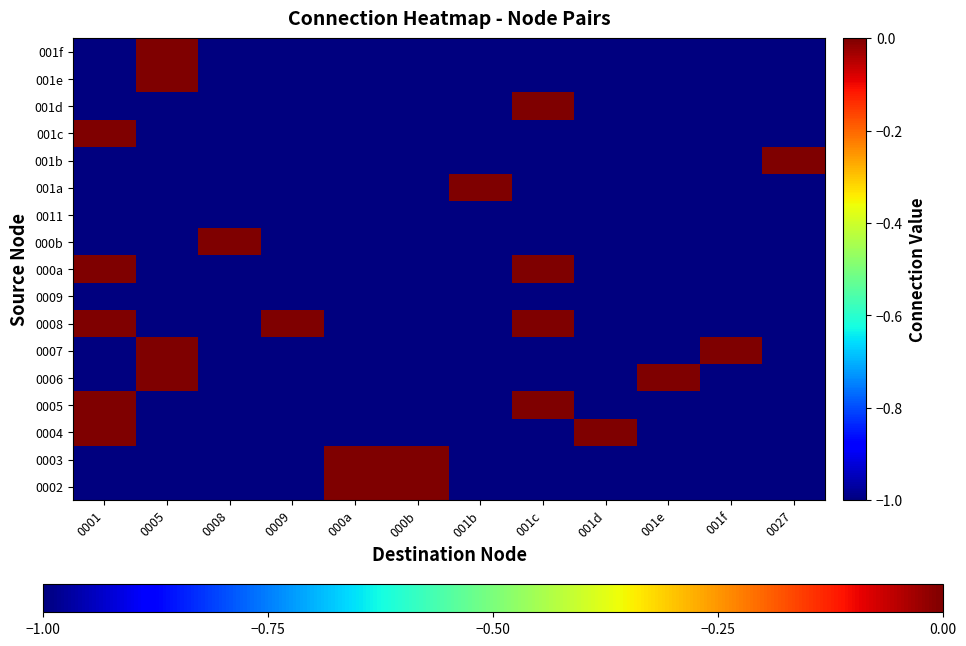

Reading left to right, transcribe all the data shown in this chart.

0002: 0001=-1	0005=-1	0008=-1	0009=-1	000a=0	000b=0	001b=-1	001c=-1	001d=-1	001e=-1	001f=-1	0027=-1
0003: 0001=-1	0005=-1	0008=-1	0009=-1	000a=0	000b=0	001b=-1	001c=-1	001d=-1	001e=-1	001f=-1	0027=-1
0004: 0001=0	0005=-1	0008=-1	0009=-1	000a=-1	000b=-1	001b=-1	001c=-1	001d=0	001e=-1	001f=-1	0027=-1
0005: 0001=0	0005=-1	0008=-1	0009=-1	000a=-1	000b=-1	001b=-1	001c=0	001d=-1	001e=-1	001f=-1	0027=-1
0006: 0001=-1	0005=0	0008=-1	0009=-1	000a=-1	000b=-1	001b=-1	001c=-1	001d=-1	001e=0	001f=-1	0027=-1
0007: 0001=-1	0005=0	0008=-1	0009=-1	000a=-1	000b=-1	001b=-1	001c=-1	001d=-1	001e=-1	001f=0	0027=-1
0008: 0001=0	0005=-1	0008=-1	0009=0	000a=-1	000b=-1	001b=-1	001c=0	001d=-1	001e=-1	001f=-1	0027=-1
0009: 0001=-1	0005=-1	0008=-1	0009=-1	000a=-1	000b=-1	001b=-1	001c=-1	001d=-1	001e=-1	001f=-1	0027=-1
000a: 0001=0	0005=-1	0008=-1	0009=-1	000a=-1	000b=-1	001b=-1	001c=0	001d=-1	001e=-1	001f=-1	0027=-1
000b: 0001=-1	0005=-1	0008=0	0009=-1	000a=-1	000b=-1	001b=-1	001c=-1	001d=-1	001e=-1	001f=-1	0027=-1
0011: 0001=-1	0005=-1	0008=-1	0009=-1	000a=-1	000b=-1	001b=-1	001c=-1	001d=-1	001e=-1	001f=-1	0027=-1
001a: 0001=-1	0005=-1	0008=-1	0009=-1	000a=-1	000b=-1	001b=0	001c=-1	001d=-1	001e=-1	001f=-1	0027=-1
001b: 0001=-1	0005=-1	0008=-1	0009=-1	000a=-1	000b=-1	001b=-1	001c=-1	001d=-1	001e=-1	001f=-1	0027=0
001c: 0001=0	0005=-1	0008=-1	0009=-1	000a=-1	000b=-1	001b=-1	001c=-1	001d=-1	001e=-1	001f=-1	0027=-1
001d: 0001=-1	0005=-1	0008=-1	0009=-1	000a=-1	000b=-1	001b=-1	001c=0	001d=-1	001e=-1	001f=-1	0027=-1
001e: 0001=-1	0005=0	0008=-1	0009=-1	000a=-1	000b=-1	001b=-1	001c=-1	001d=-1	001e=-1	001f=-1	0027=-1
001f: 0001=-1	0005=0	0008=-1	0009=-1	000a=-1	000b=-1	001b=-1	001c=-1	001d=-1	001e=-1	001f=-1	0027=-1